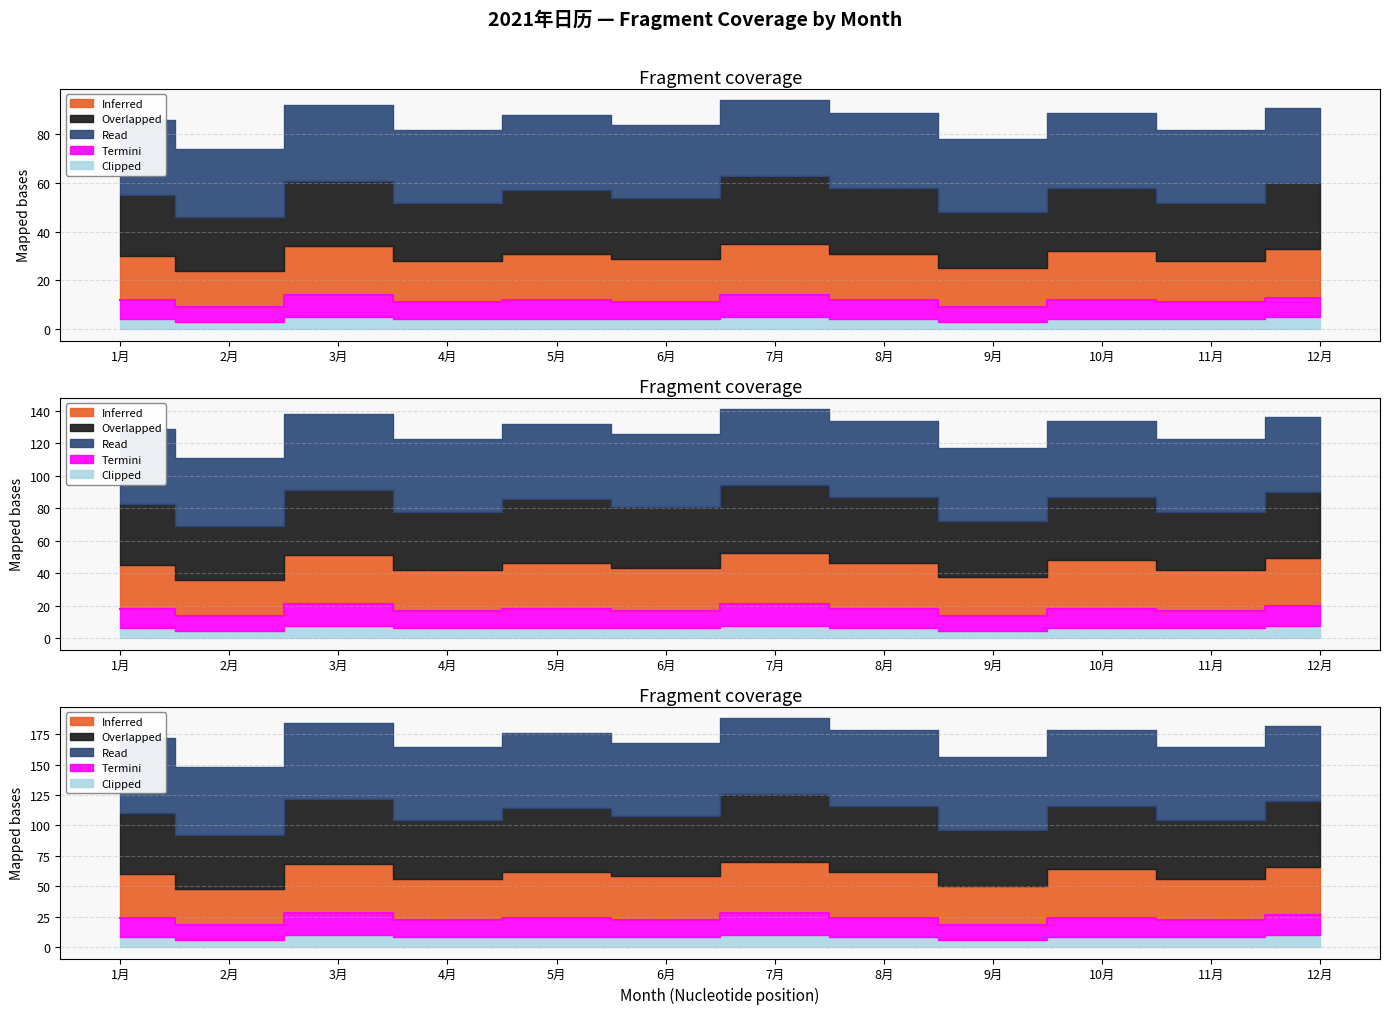

At which category is the sum across all series the highest?

7月